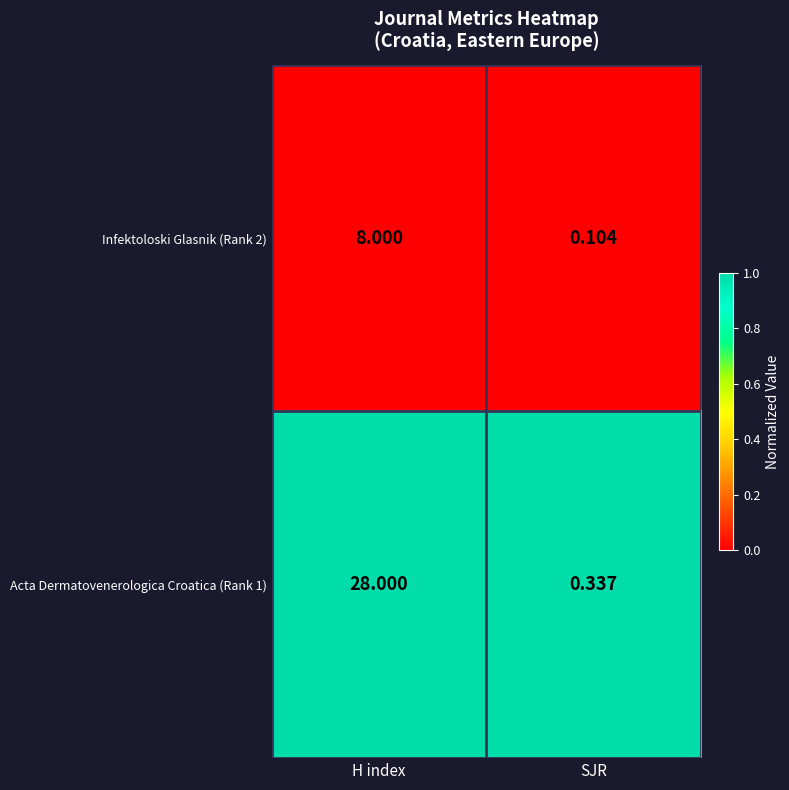

Rank the series by their maximum value, from lowest to highest.

Infektoloski Glasnik (Rank 2), Acta Dermatovenerologica Croatica (Rank 1)